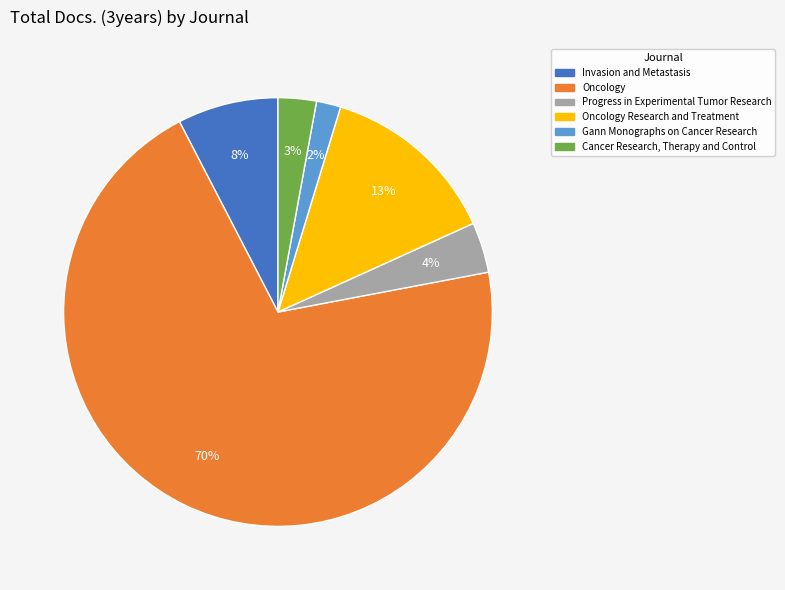

To the nearest percent, what is the average slice percentage?

17%